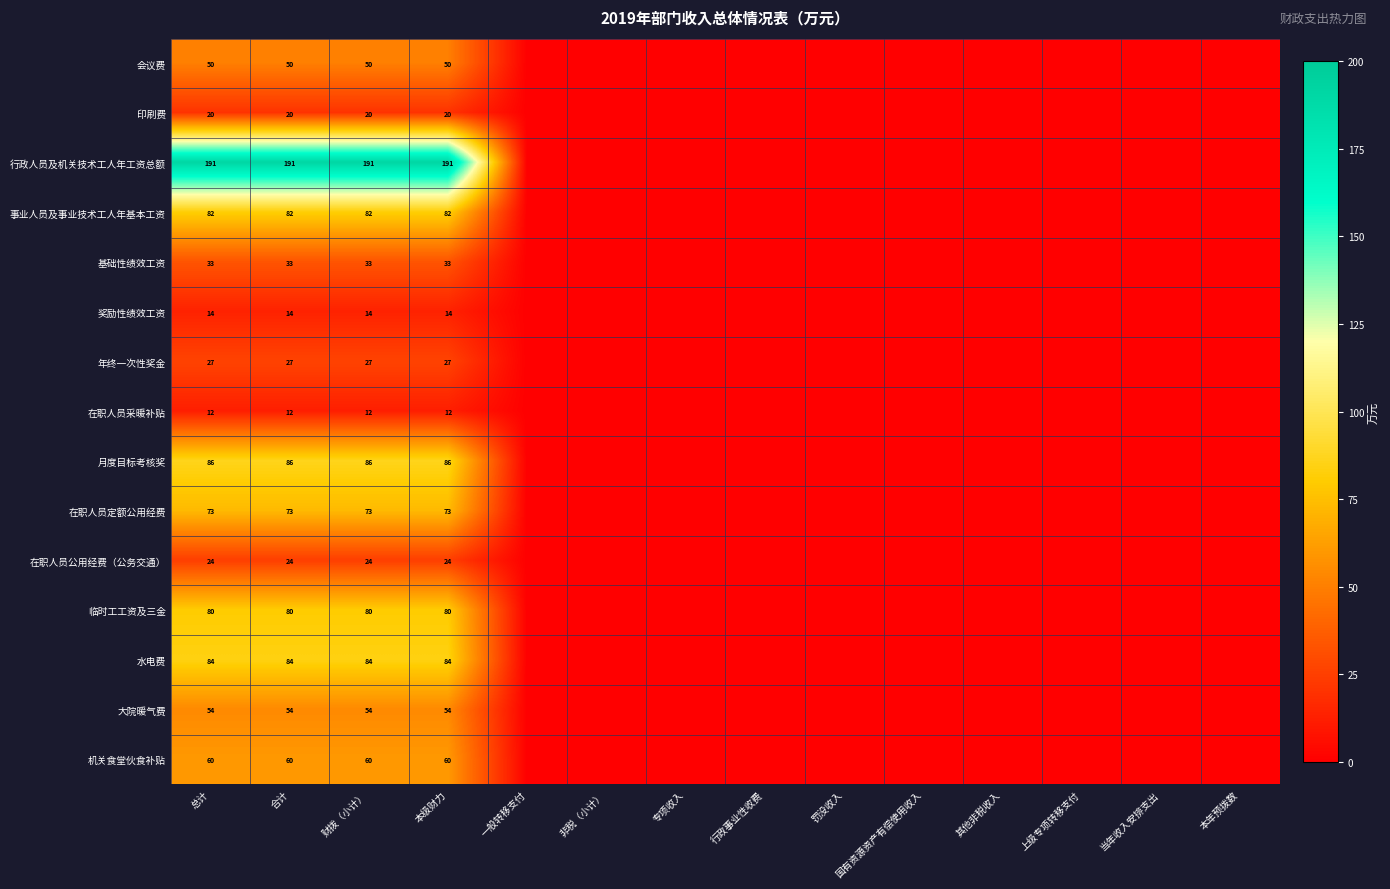

The 事业人员及事业技术工人年基本工资 series shows 82 at 合计. True or false?

True